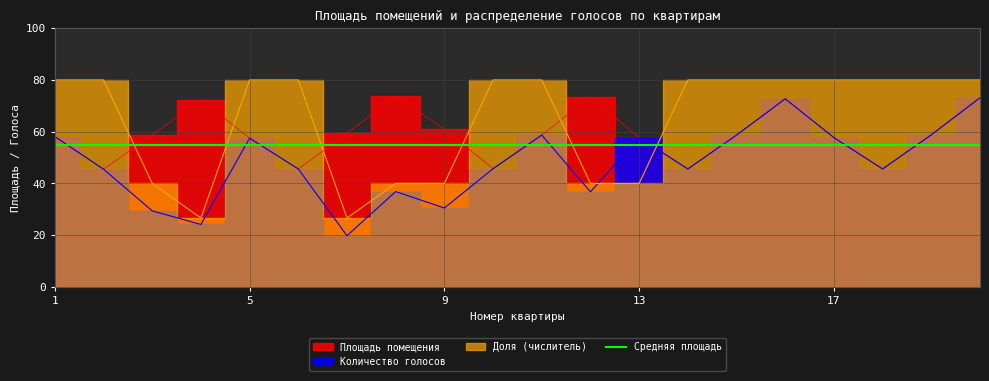

The value of Количество голосов at 5 is 57.5. True or false?

True